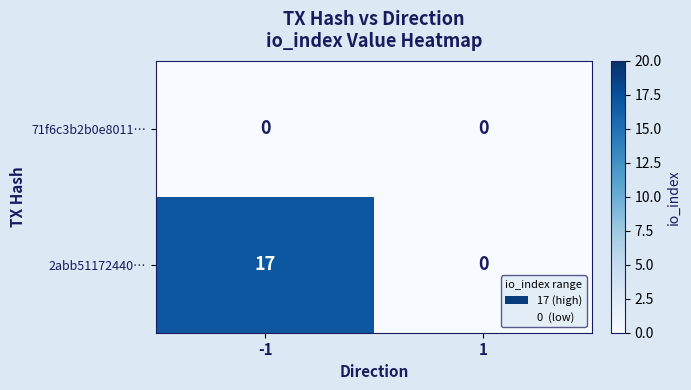

Which series changed the most between -1 and 1?

2abb51172440…